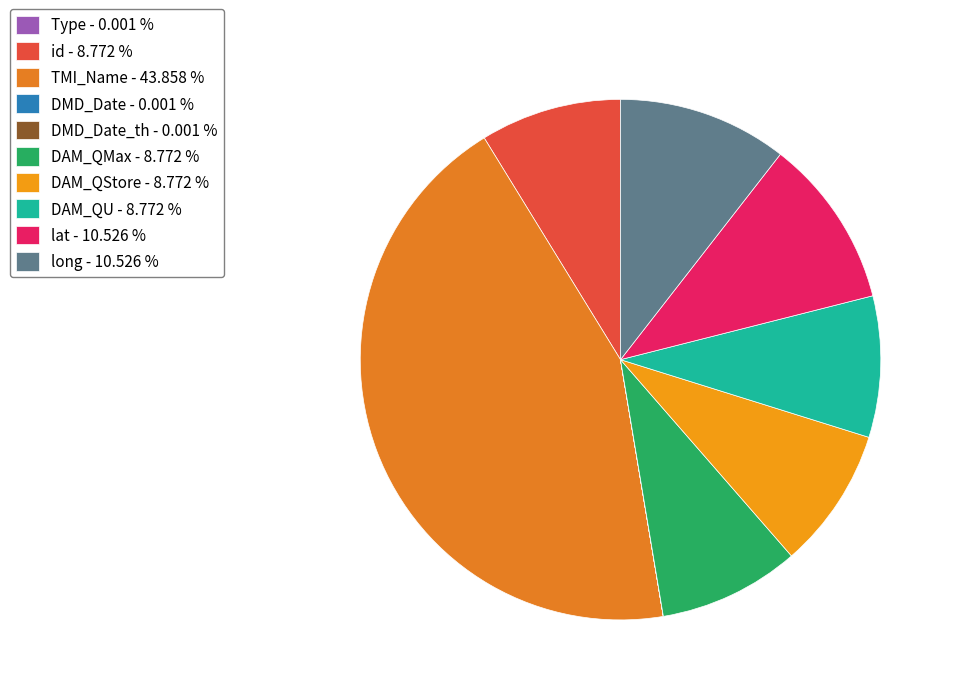

Is there a majority slice in this chart?

No